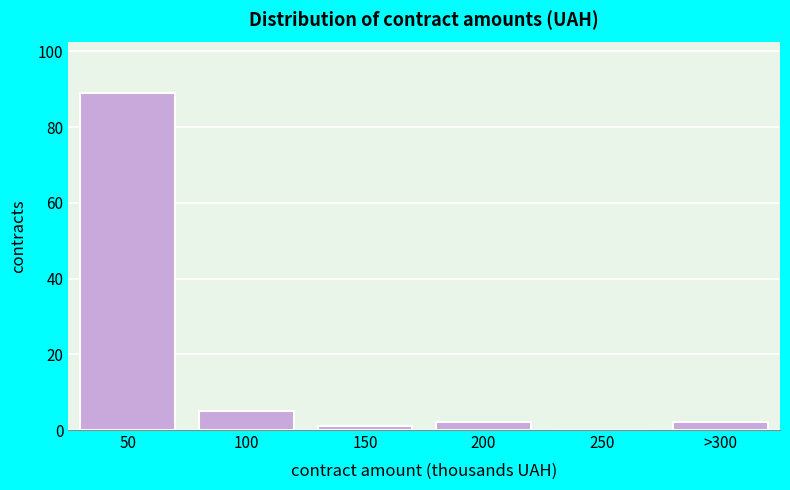

Reading left to right, transcribe all the data shown in this chart.

50=89	100=5	150=1	200=2	250=0	>300=2